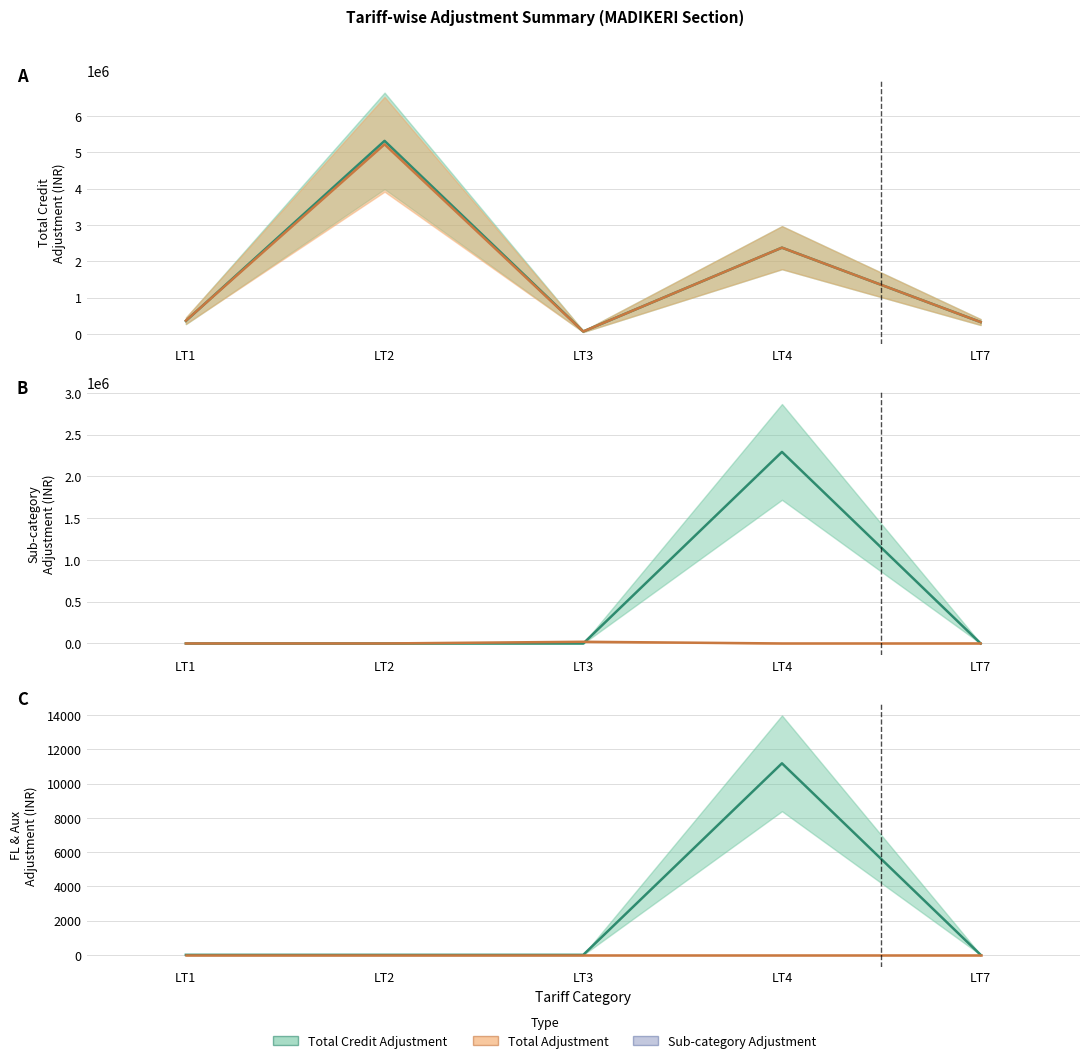

At which category does FL ADJUSTMENT reach its first local peak?

LT4